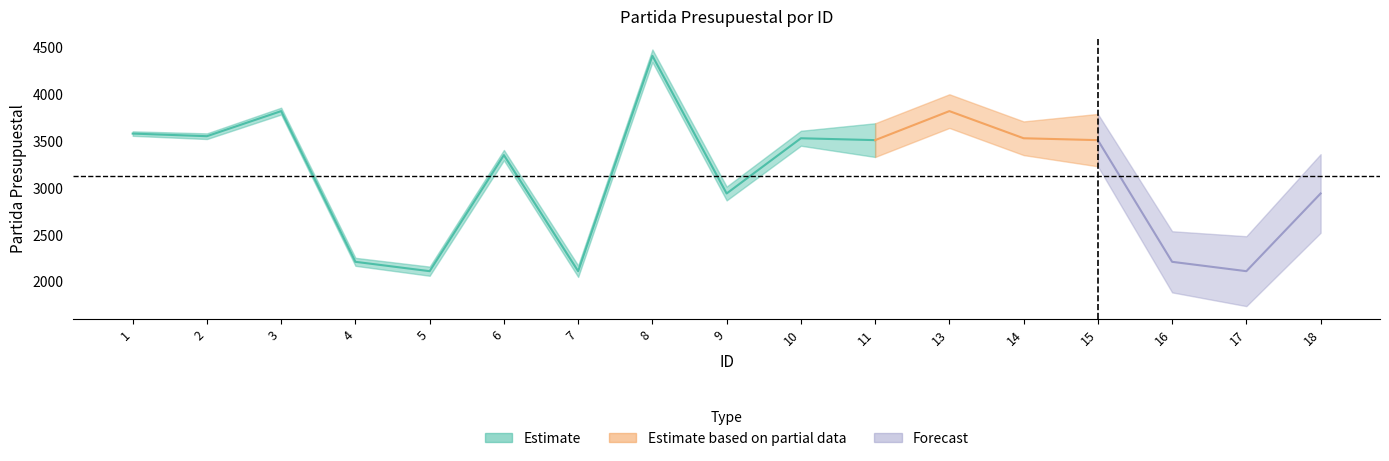

Does the chart have visible grid lines?

No